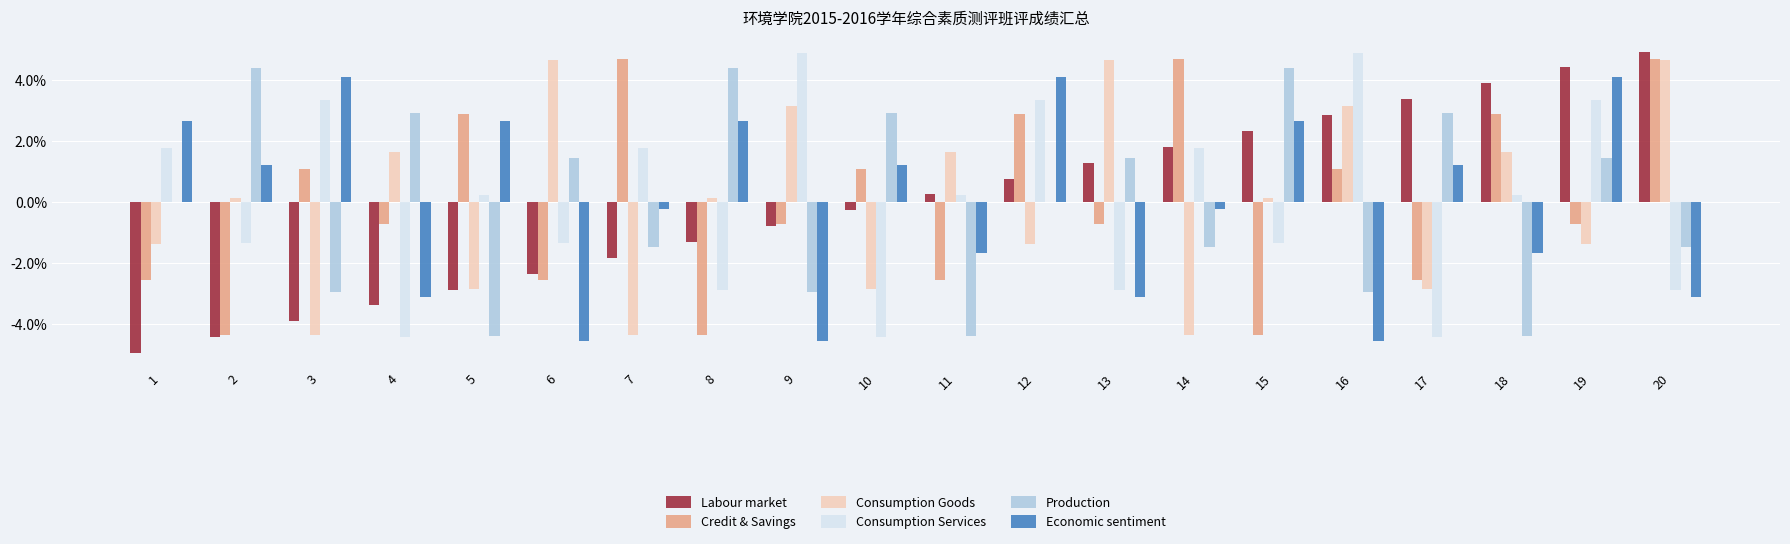

What is the sum of the Credit & Savings values at 2 and 6?

-6.9